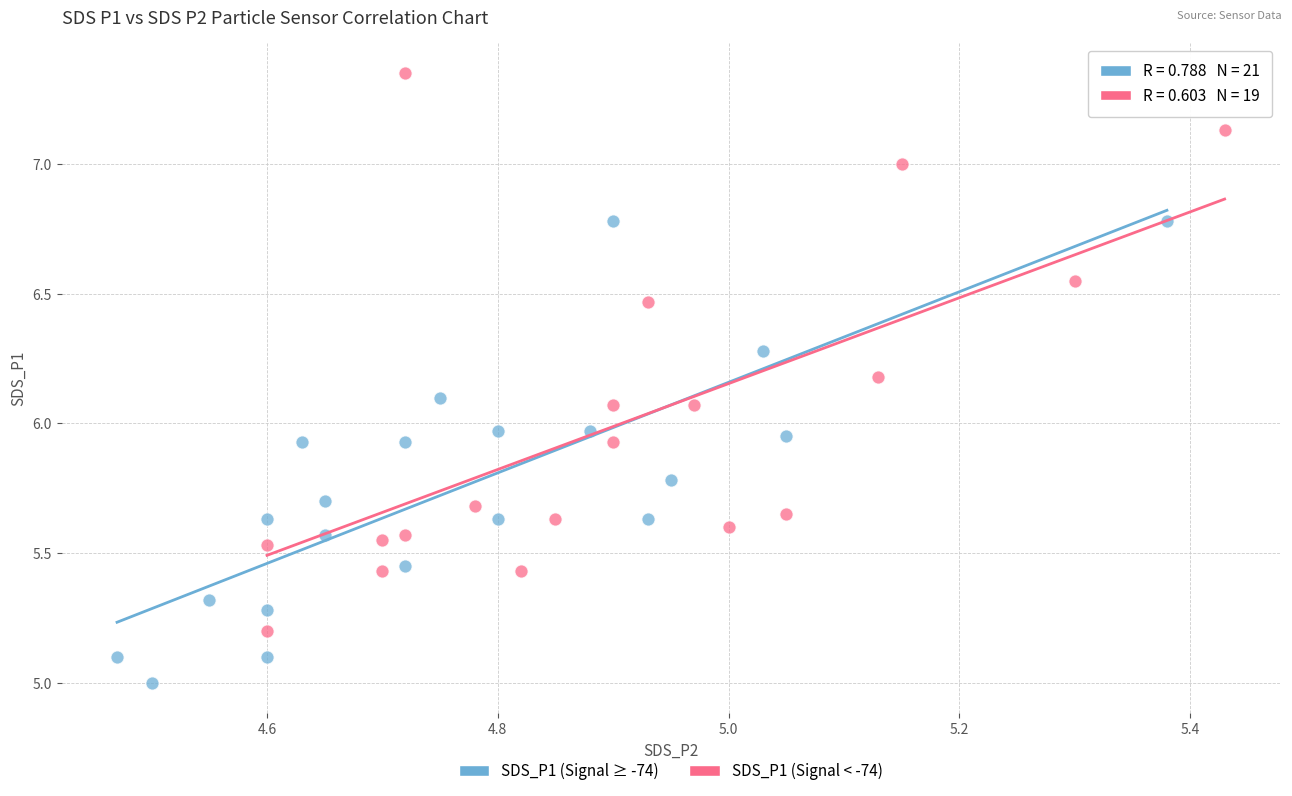

Which series reaches the minimum Y coordinate?

SDS_P1 (Signal ≥ -74)